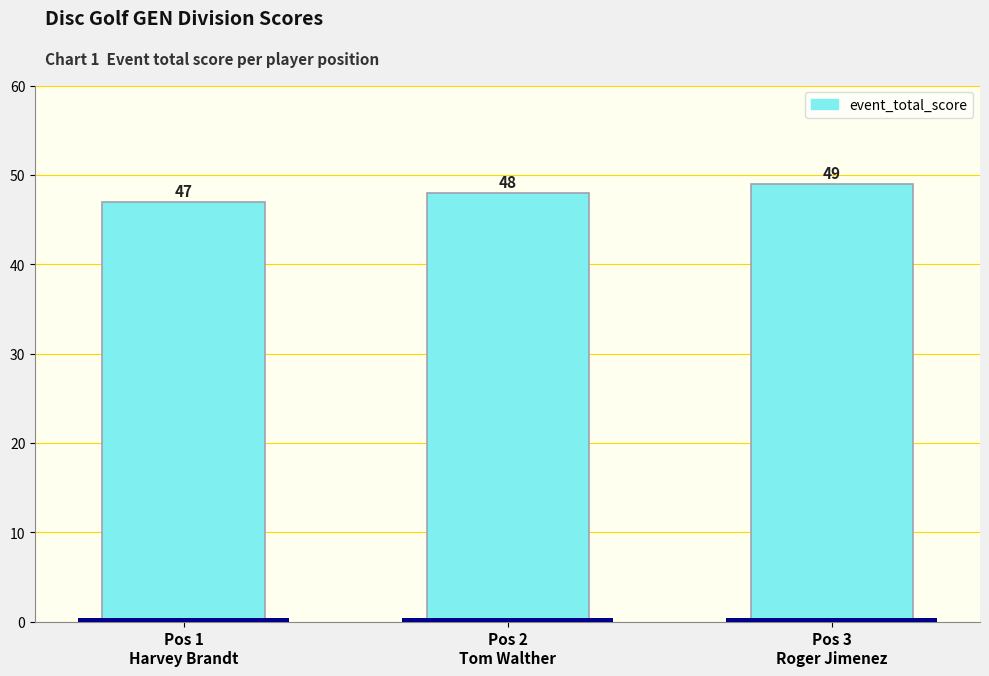

Is it true that the value at Pos 3
Roger Jimenez is 49?

True